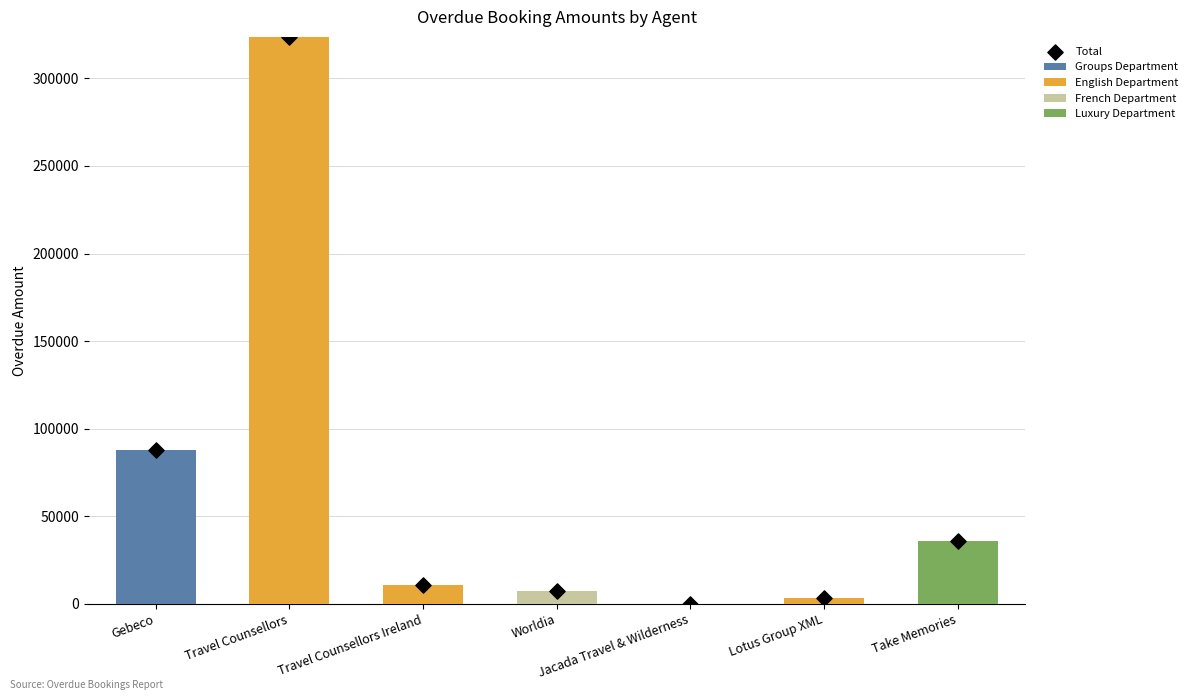

What is the total value across all series at Gebeco?

175900.0